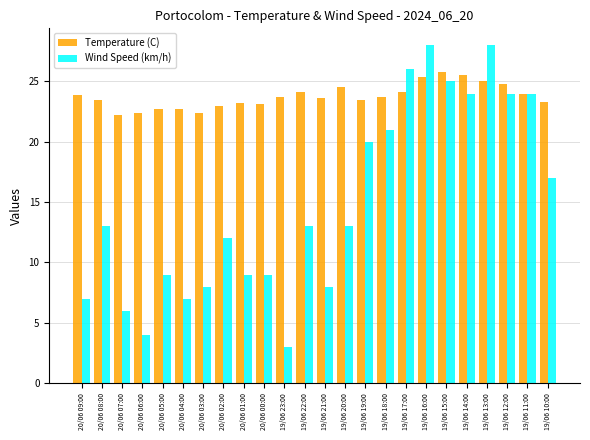

Rank the series by their average value, from highest to lowest.

Temperature (C), Wind Speed (km/h)